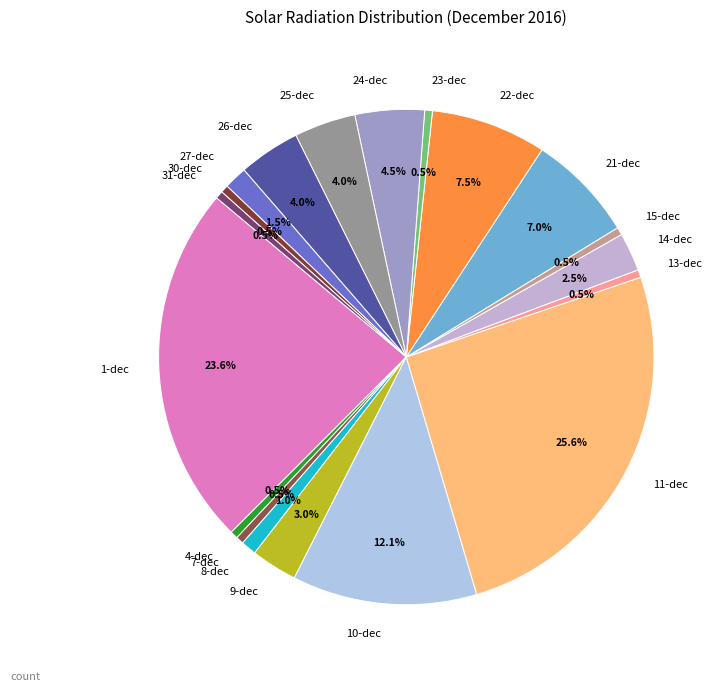

Does 1-dec account for over 50% of the chart?

No